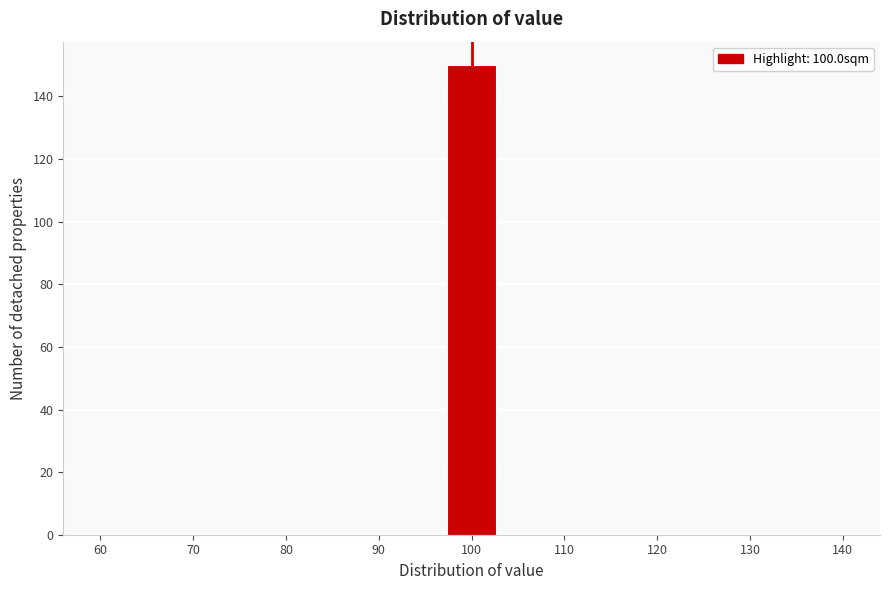

How tall is the bar that spans 97 to 103 on the x-axis? Neither the bar edges nor the heights are printed on the chart, so give them approximately, as read against the axes.

150